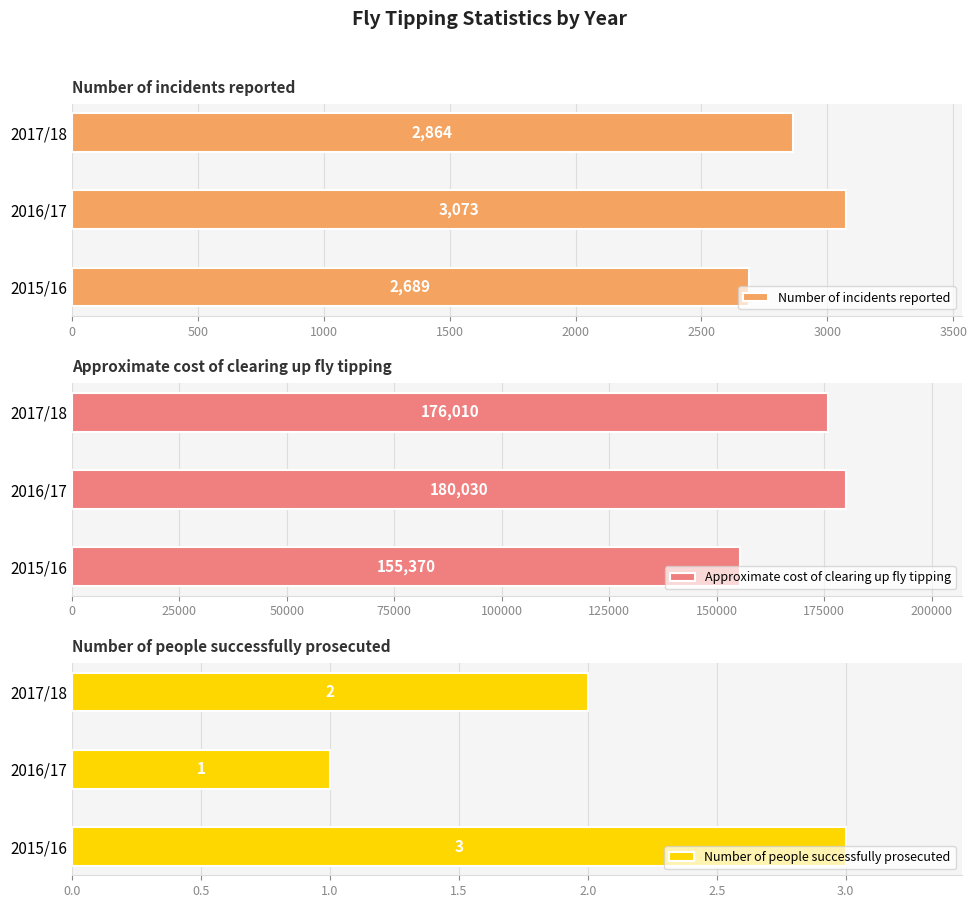

Are the bars grouped side by side (vs. stacked)?

Yes